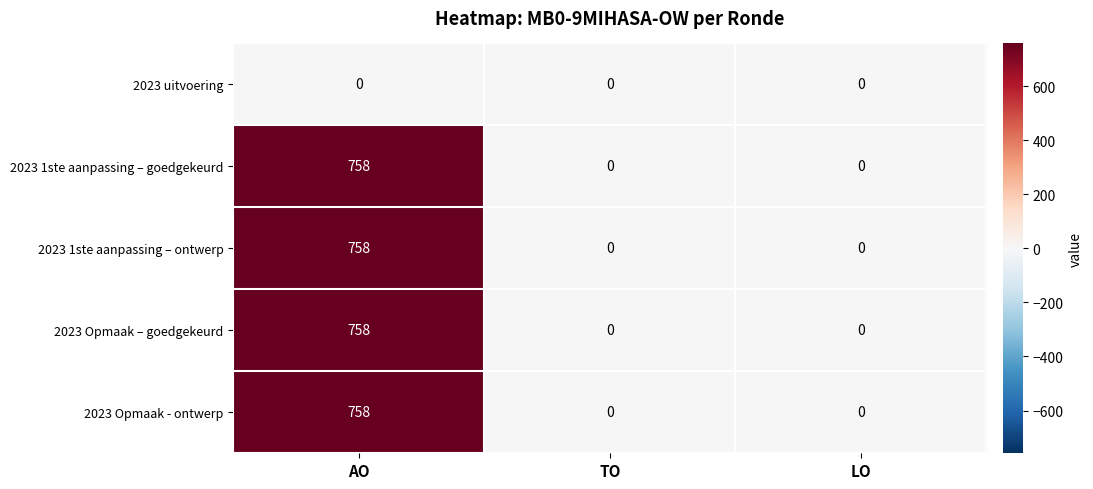

What is the difference between the highest and lowest values at AO?

758